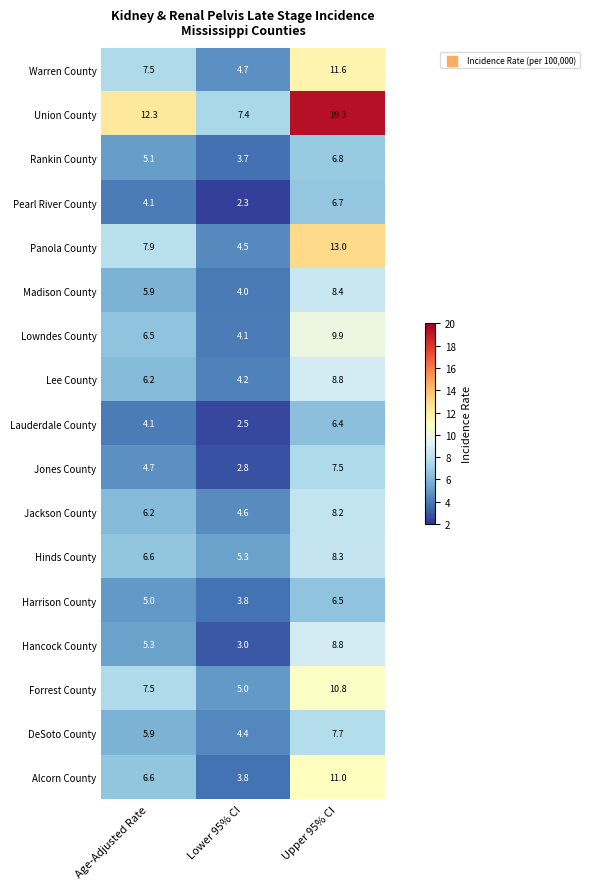

Where does the Lee County series first go above 6?

Age-Adjusted Rate